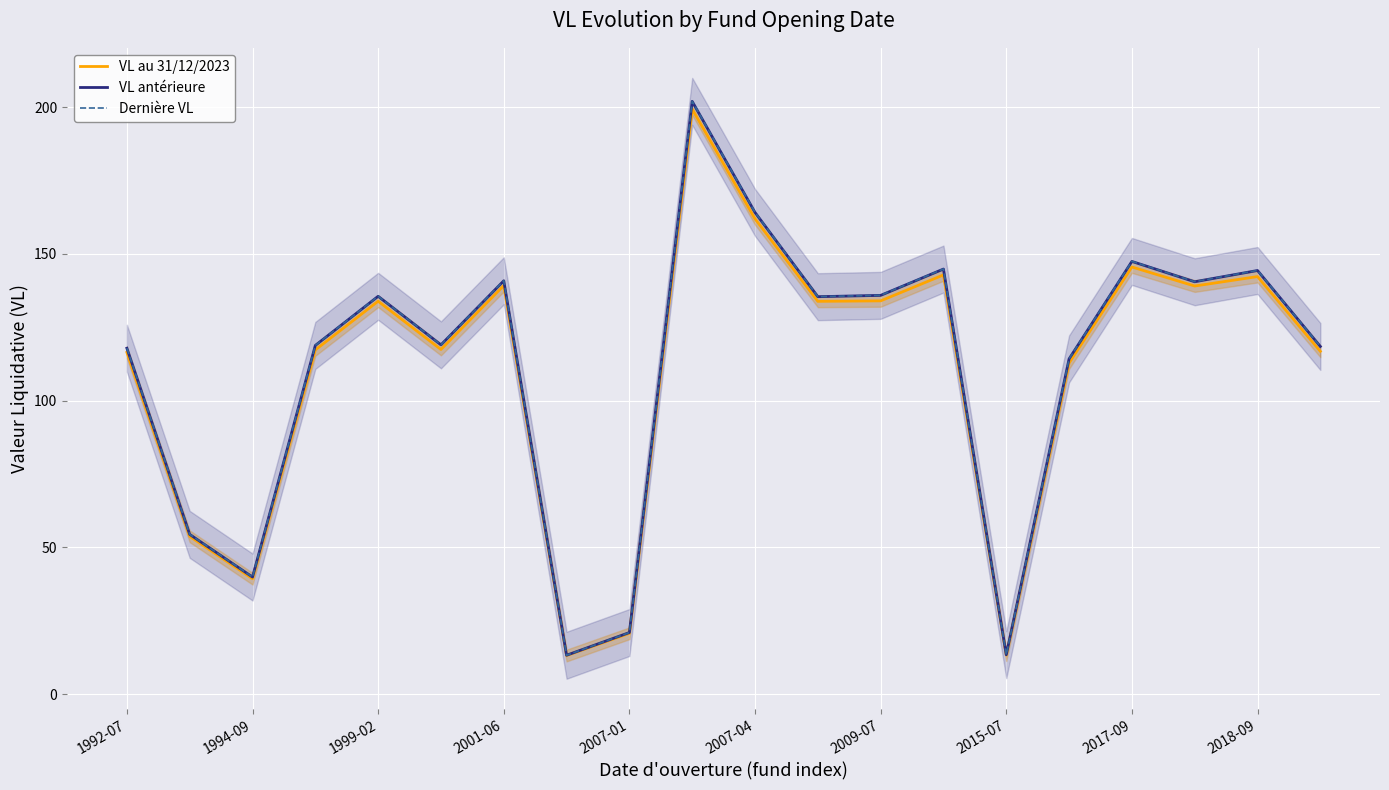

Read the Dernière VL value at 2007-04.

164.2